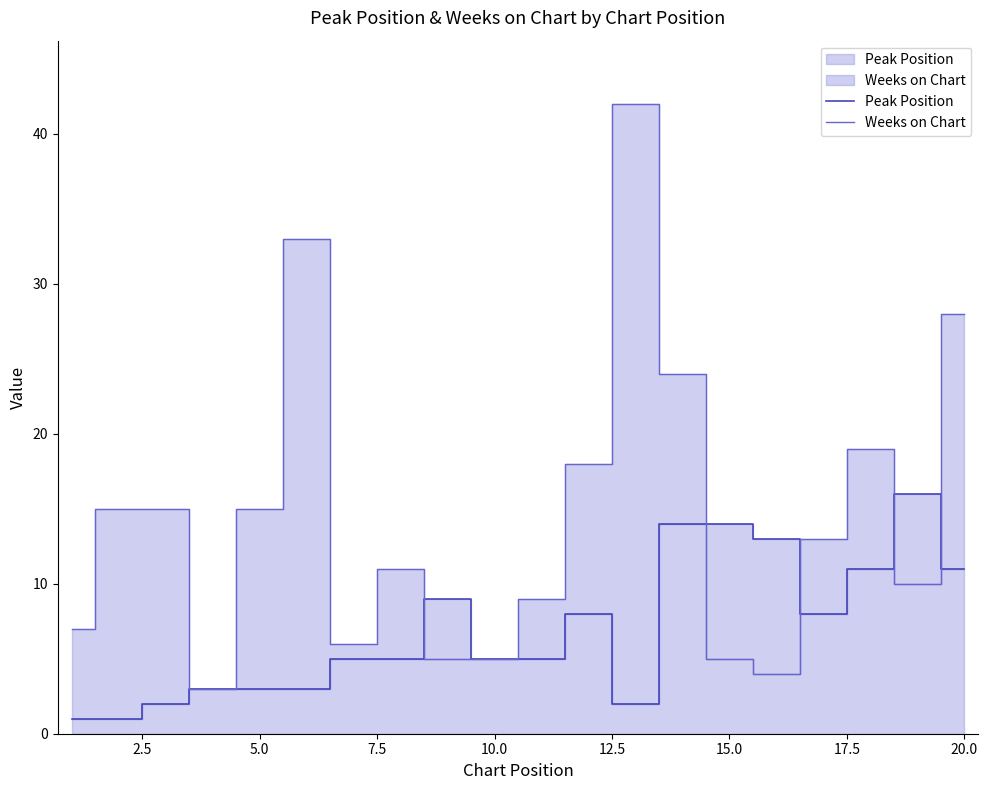

What is the greatest value displayed?

42